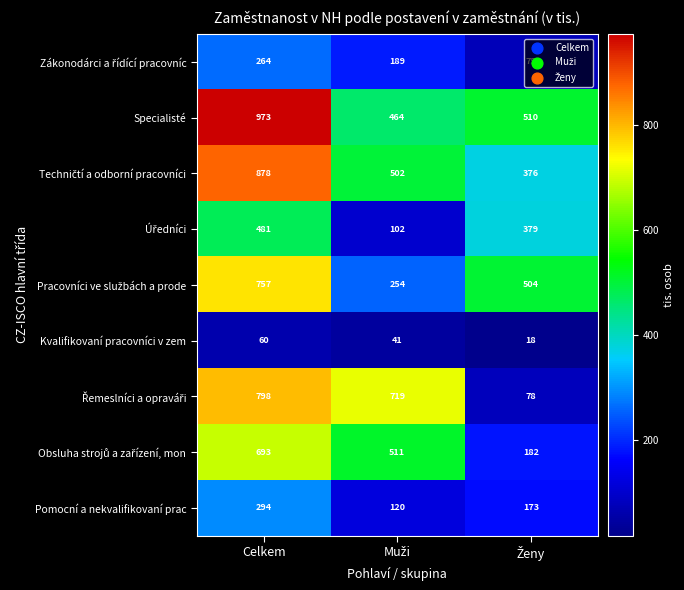

Count the number of data series in this chart.

9